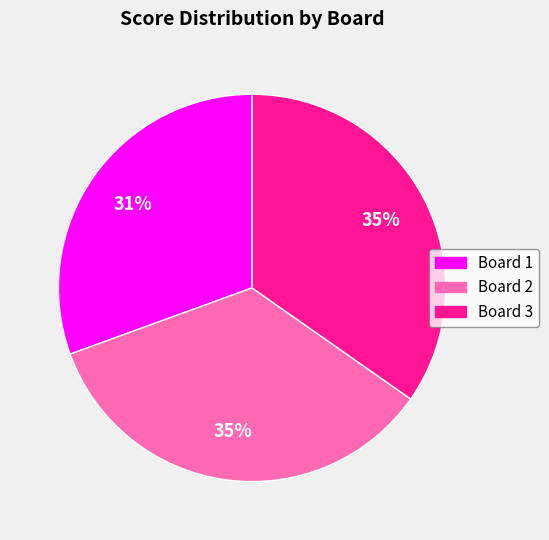

What is the ratio of the value at Board 3 to the value at Board 1?

1.1